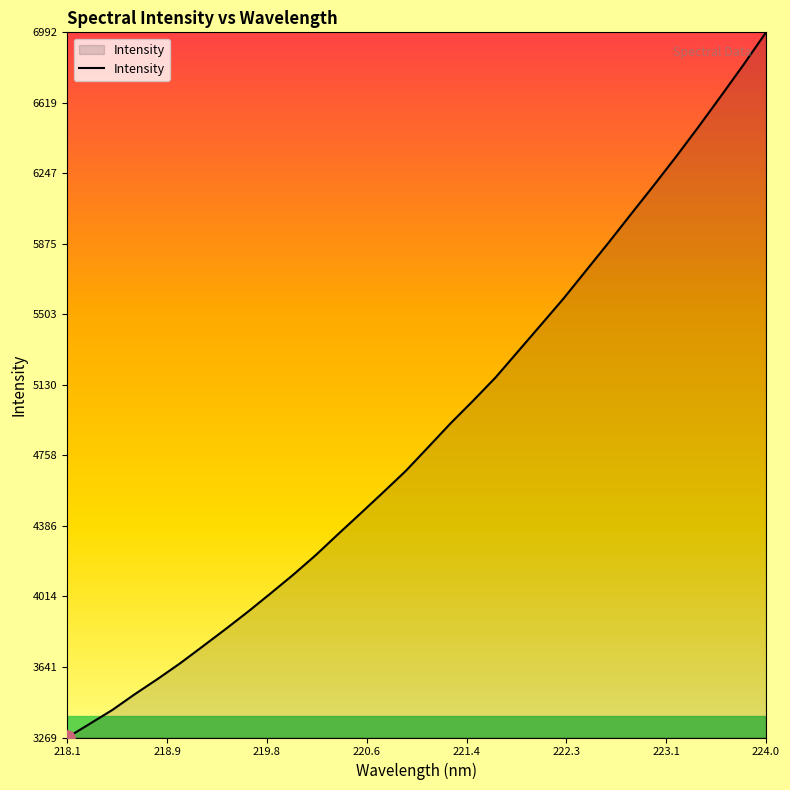

What is the smallest value displayed?

3269.5